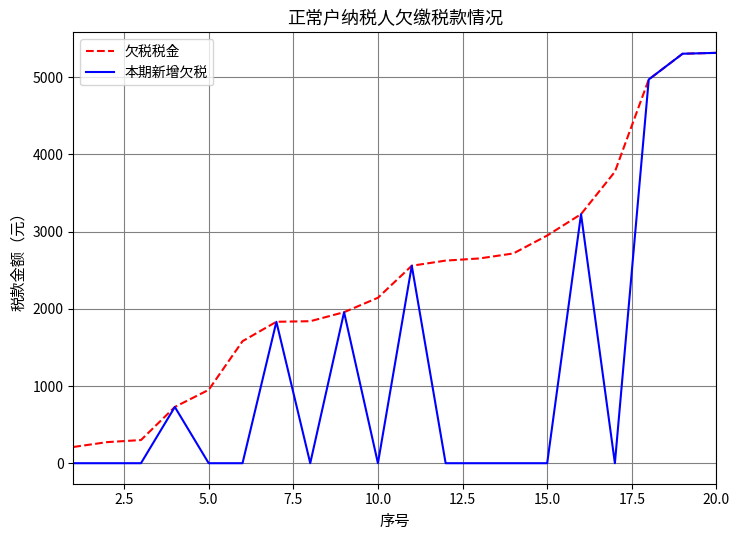

List the series in order of their overall mean, lowest first.

本期新增欠税, 欠税税金